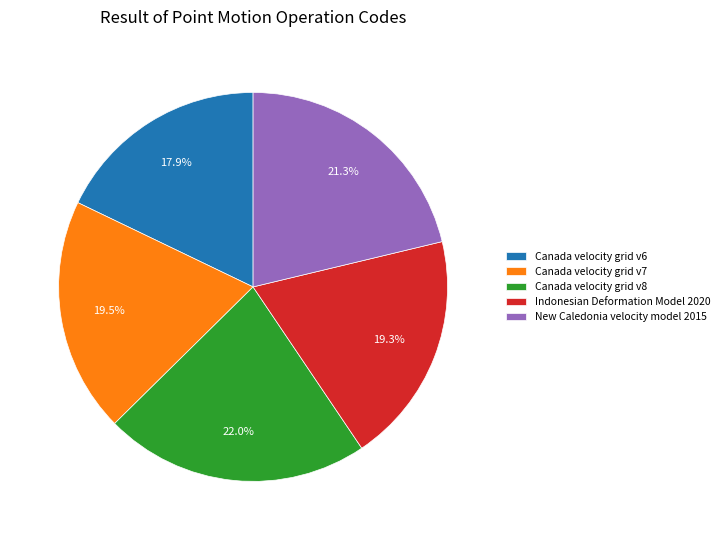

Which has a higher value, Canada velocity grid v6 or Indonesian Deformation Model 2020?

Indonesian Deformation Model 2020